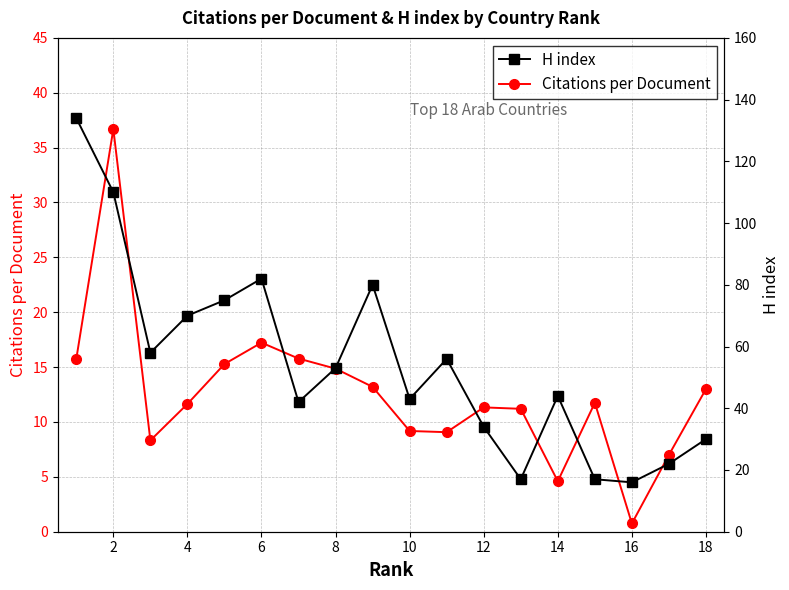

True or false: Citations per Document has a value of 13.0 at 18.

True